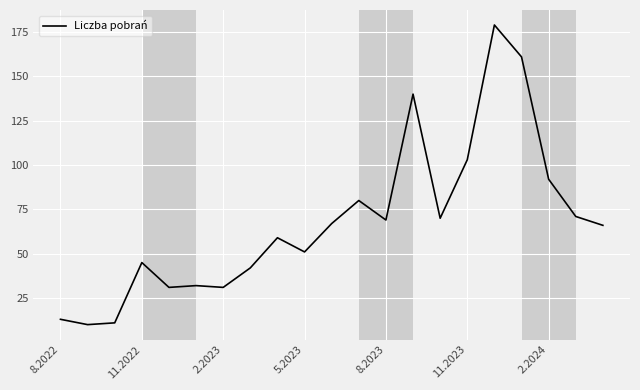

What is the difference between the maximum and second lowest values?

168